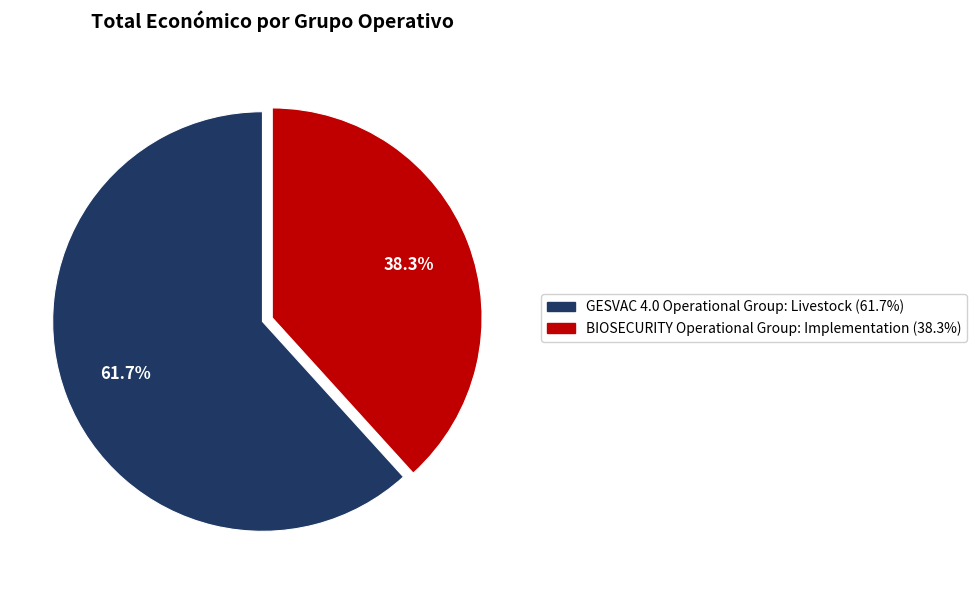

The BIOSECURITY Operational Group: Implementation slice represents 38% of the pie. True or false?

True